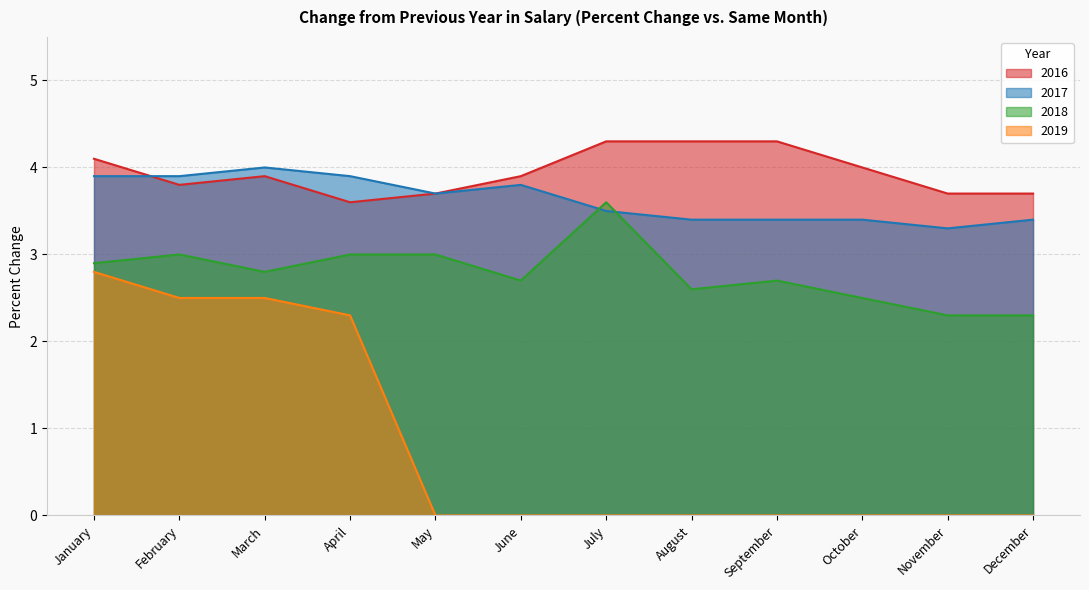

How many lines are shown in the chart?

4